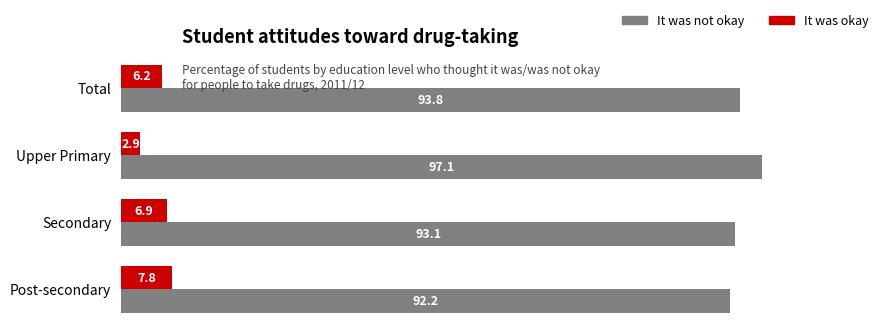

What is the difference between the It was okay values at Upper Primary and Post-secondary?

4.9